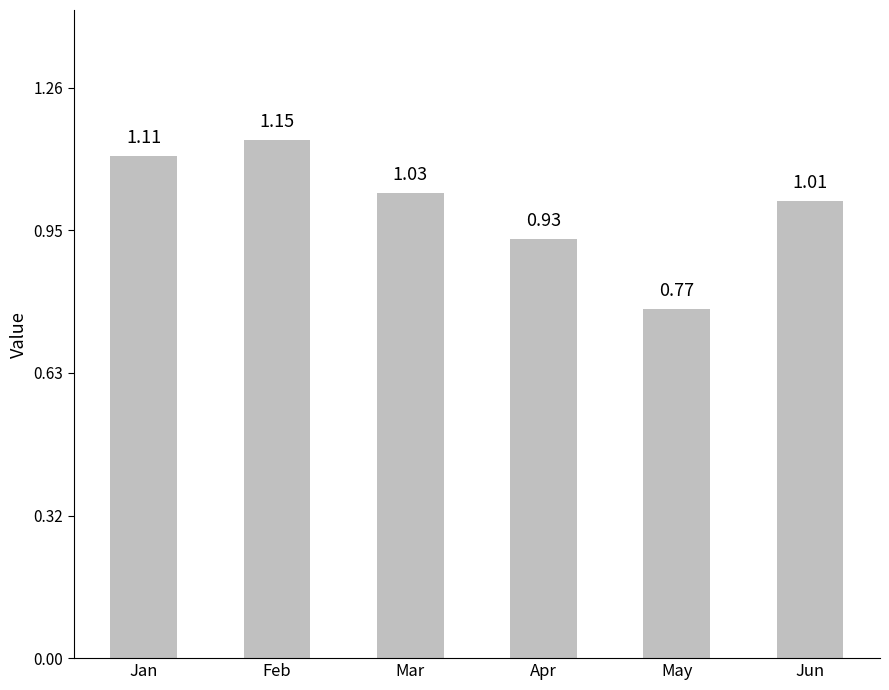

Rank the categories by value from lowest to highest.

May, Apr, Jun, Mar, Jan, Feb